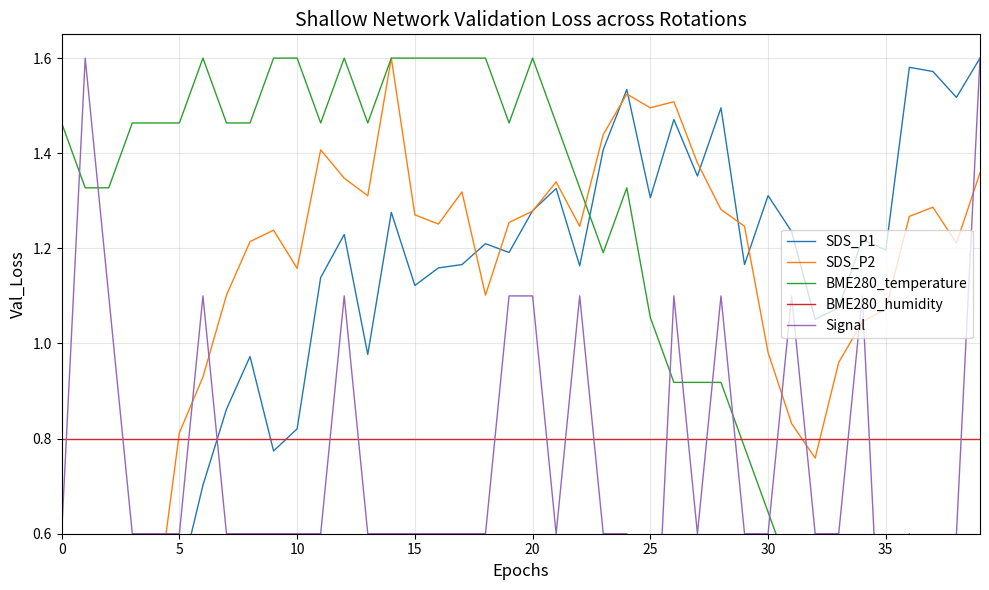

What is the difference between the maximum and minimum values in the SDS_P2 series?

1.5